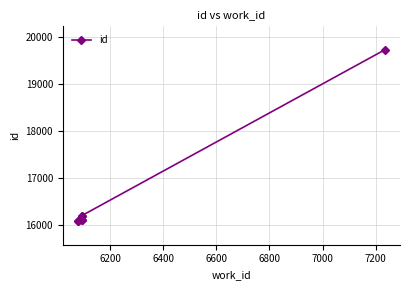

Reading right to left, what are all the values shown in this chart?

19729	16206	16205	16120	16119	16092	16091